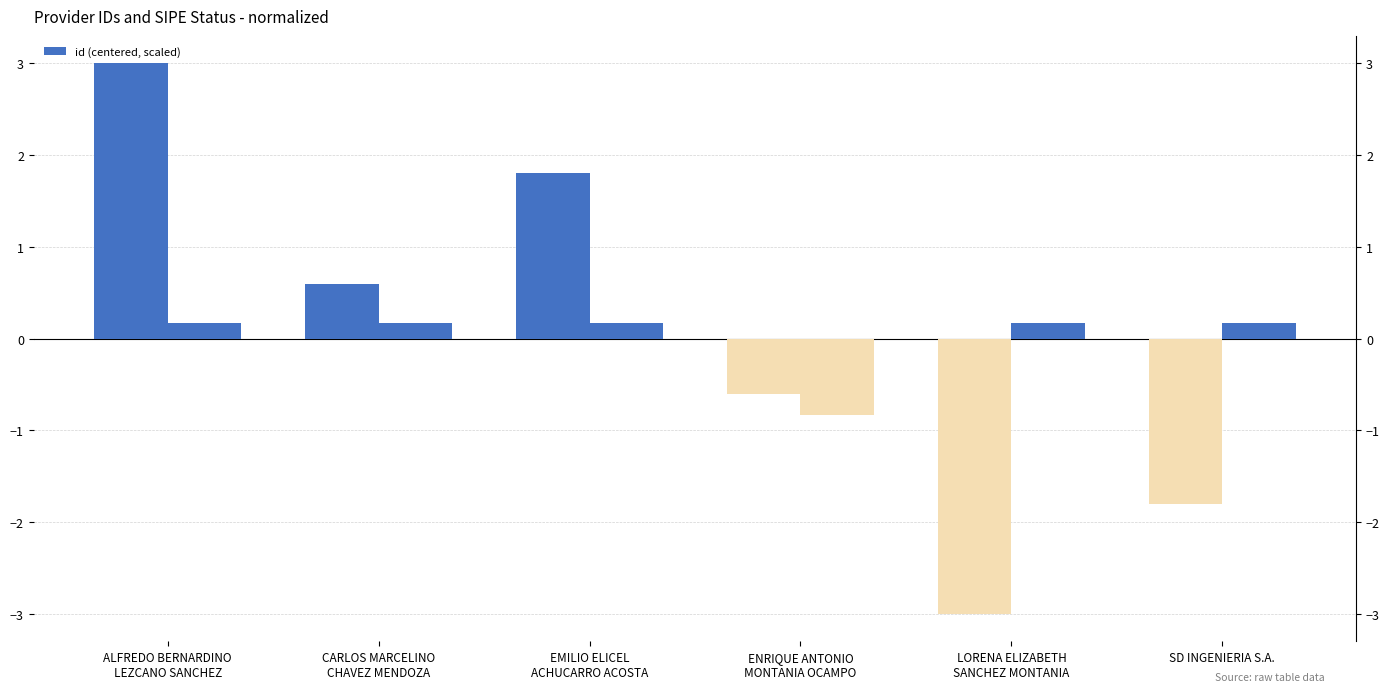

What is the value of the 4th bar from the left?

-0.6